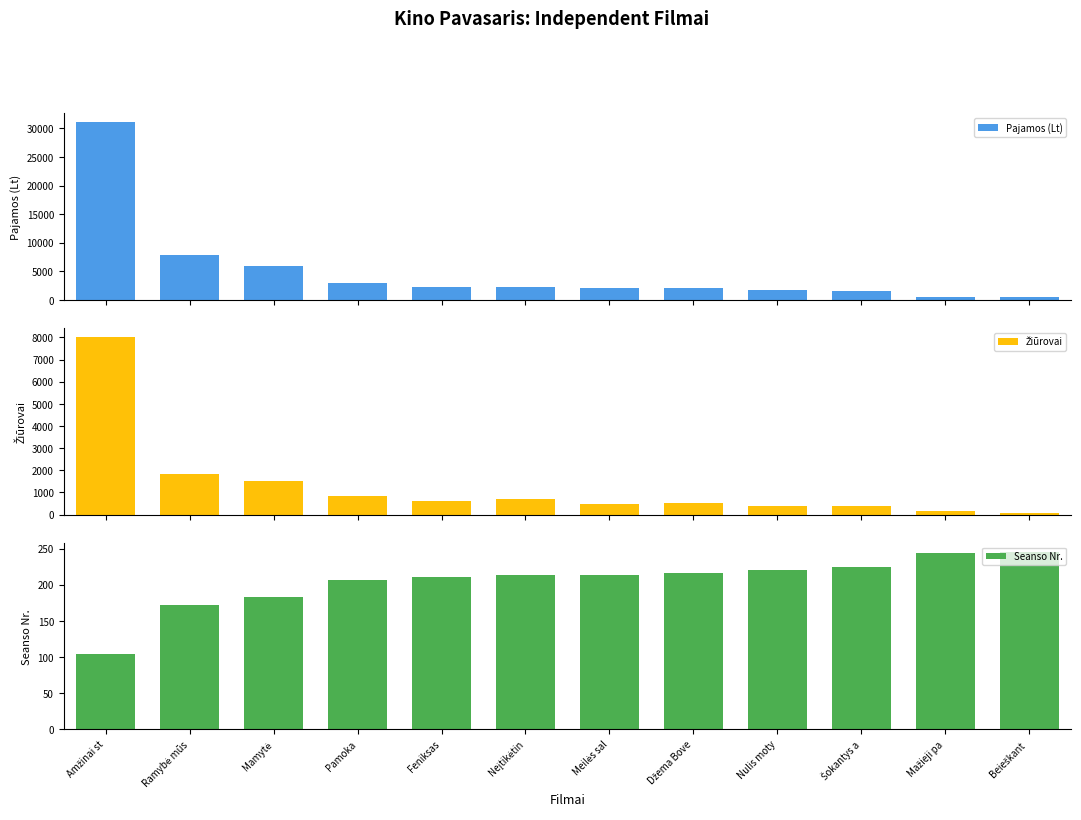

What is the label of the 7th bar from the right?

Neįtikėtin